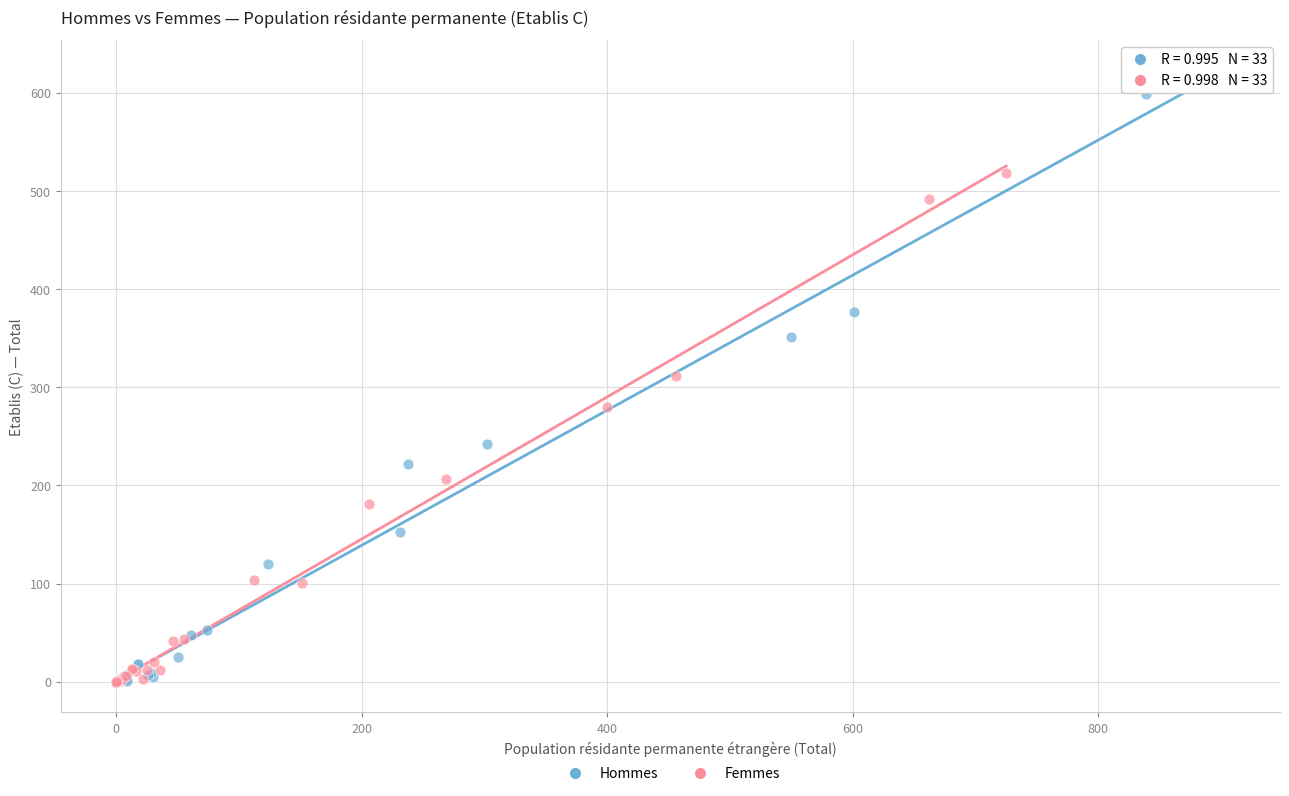

Which series has the largest Y range (max minus min)?

Hommes